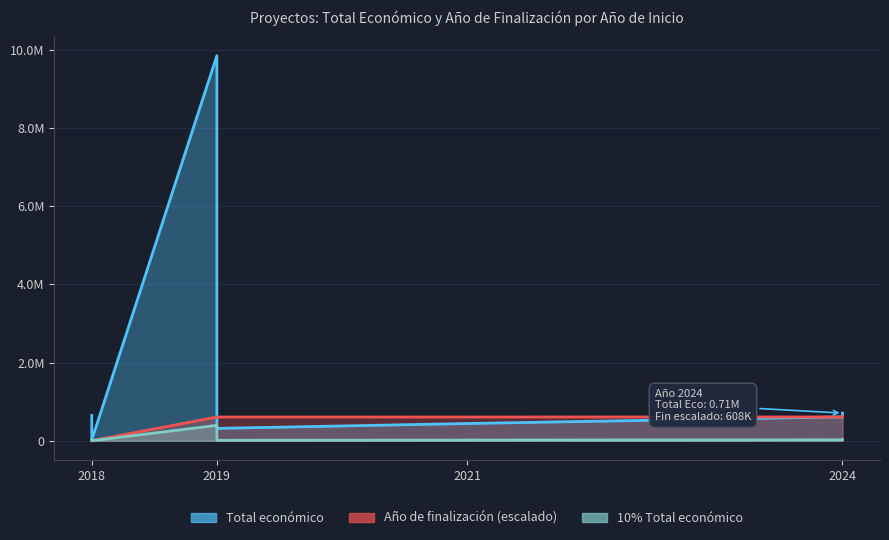

The Año de finalización series shows 363034 at 2024. True or false?

False